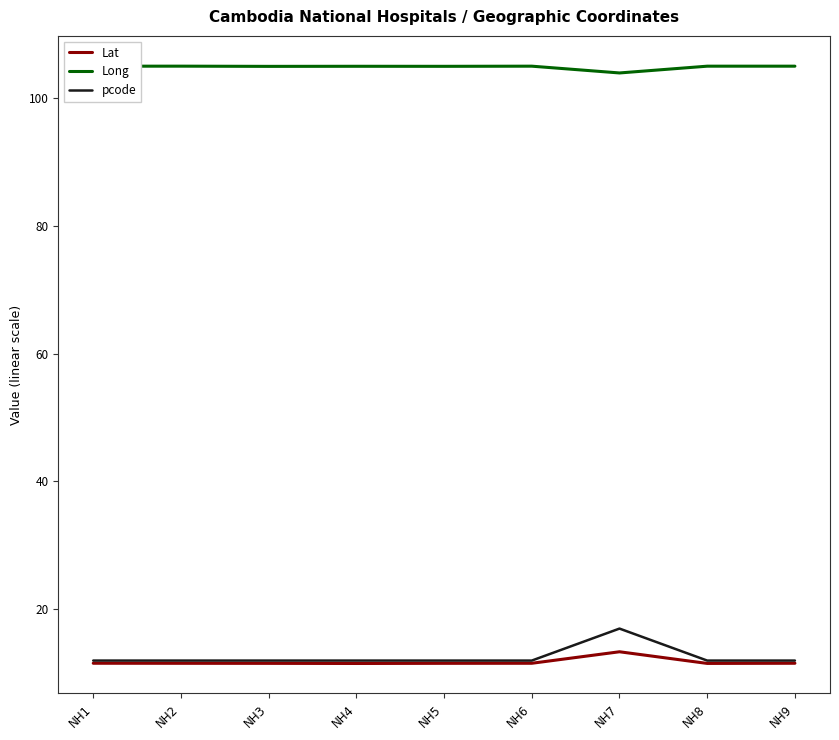

List the labels in order of Long value, smallest first.

NH7, NH3, NH5, NH4, NH1, NH8, NH9, NH6, NH2